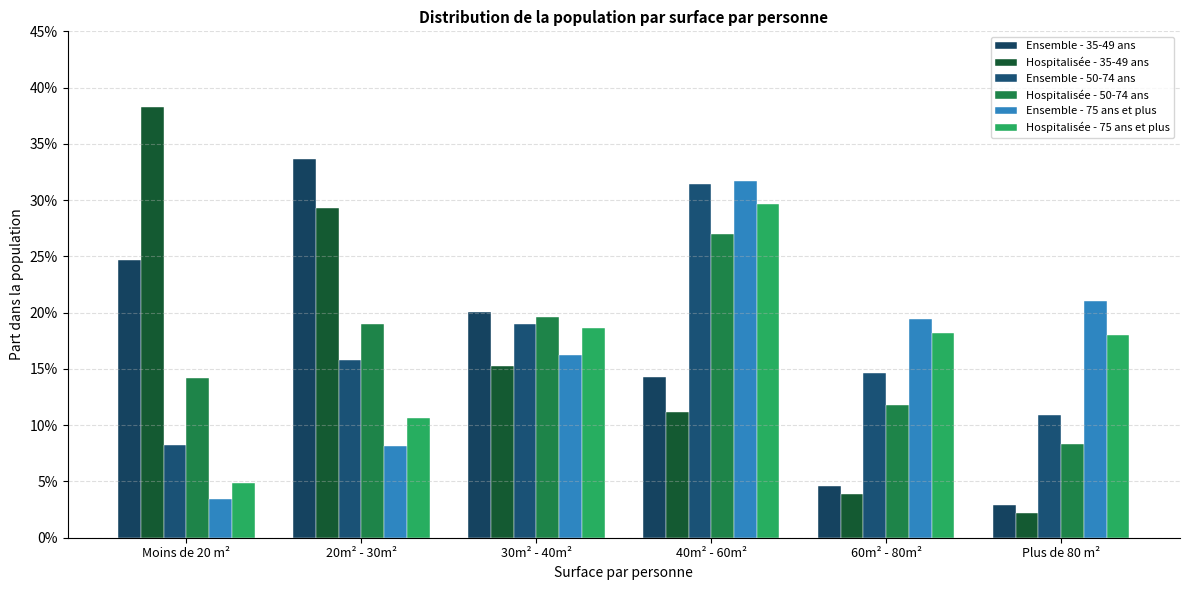

What is the value of the Hospitalisée - 75 ans et plus bar at the 3rd from the left?

0.2